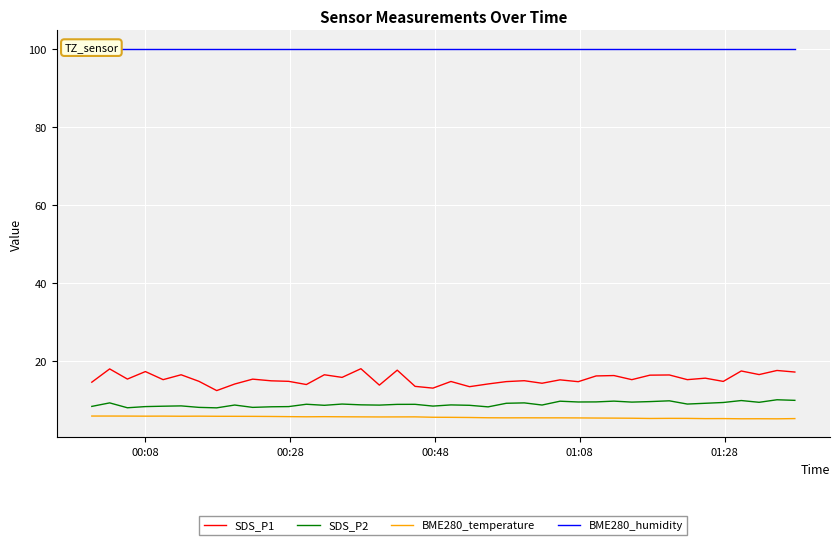

True or false: SDS_P1 and BME280_temperature intersect in this chart.

False